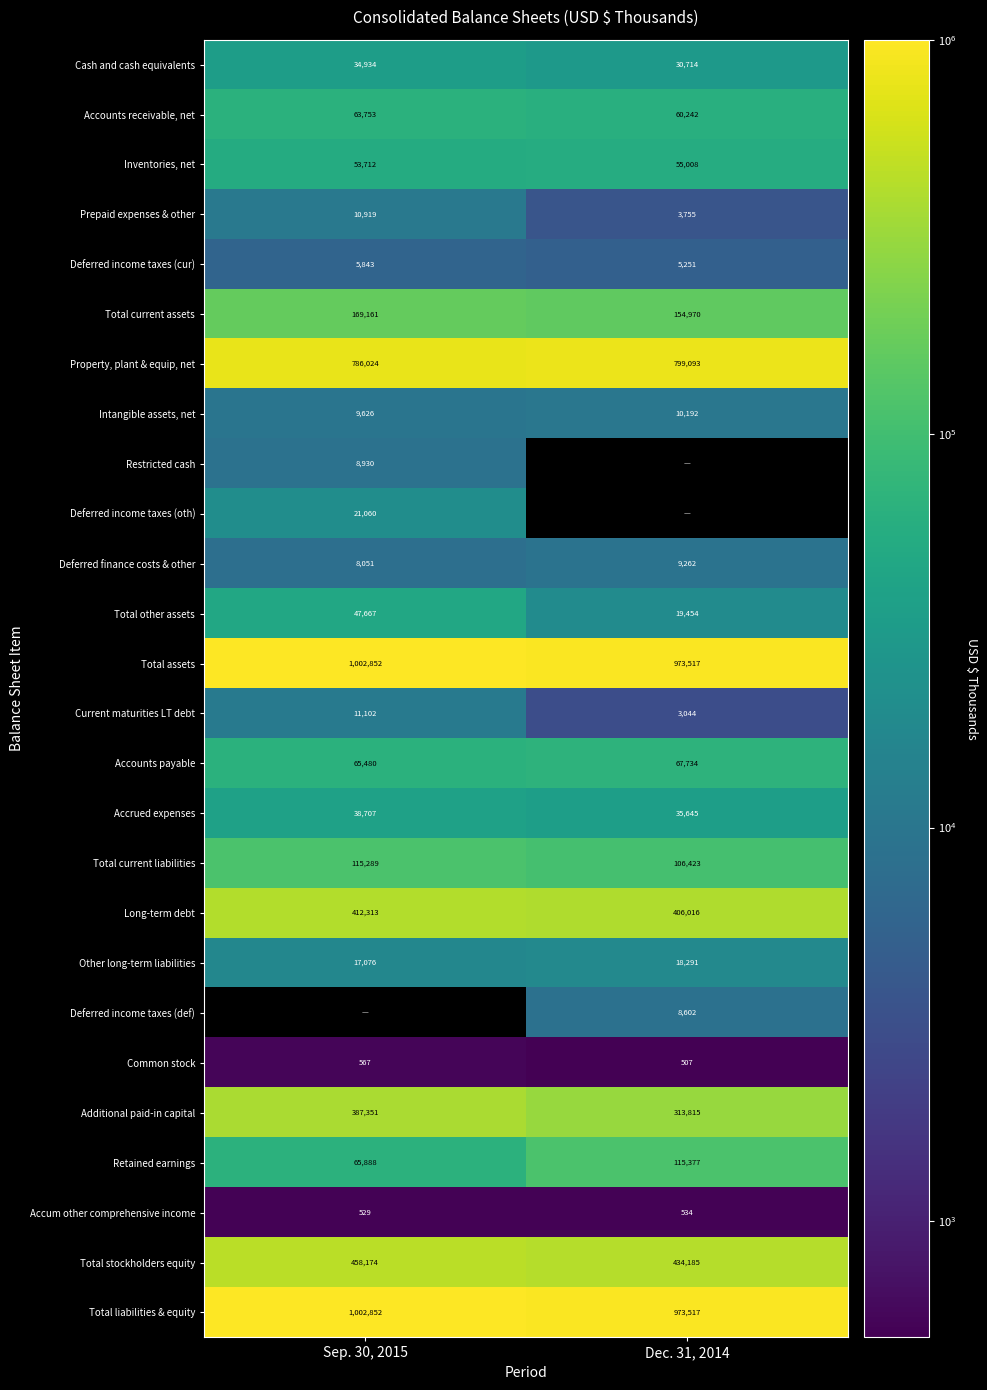

Is it true that Total other assets equals 19454 at Dec. 31, 2014?

True